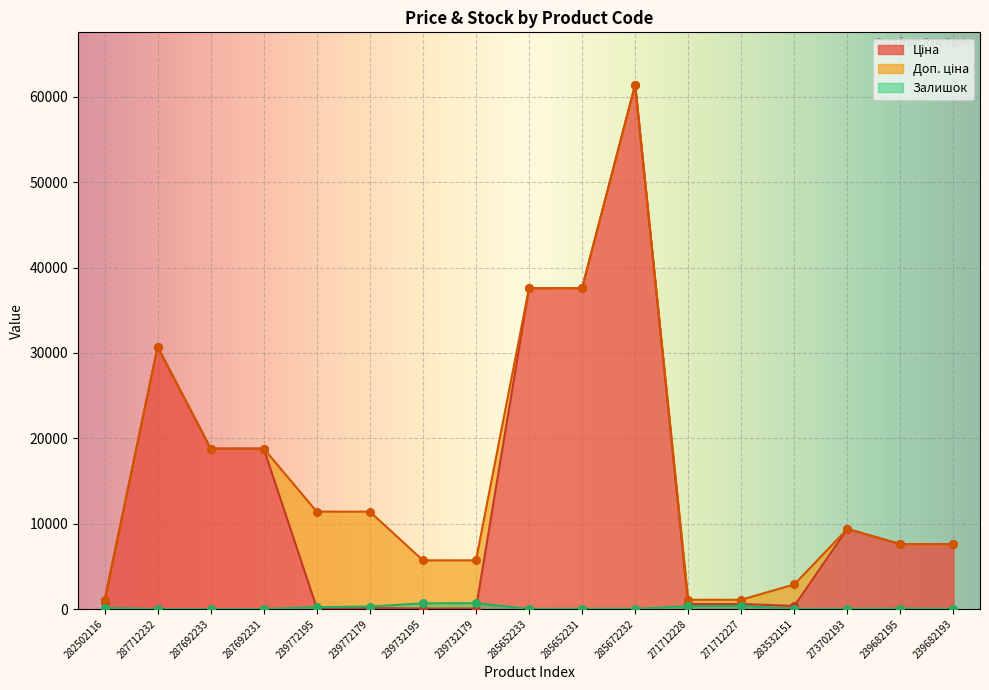

Which series has the largest total across all categories?

Доп. ціна